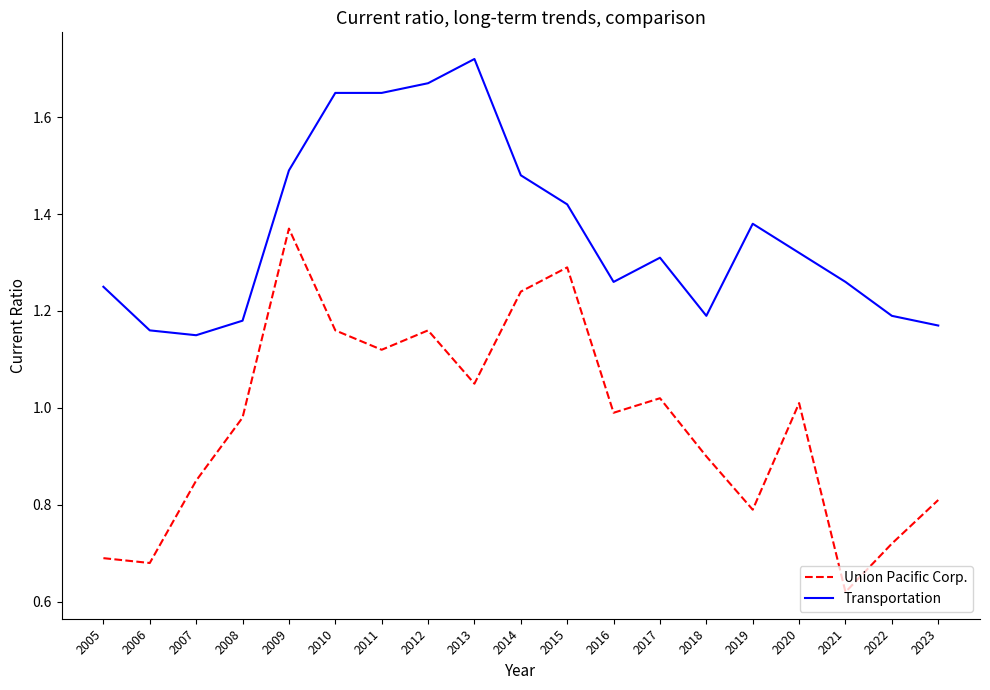

Which series has the largest range (max minus min)?

Union Pacific Corp.